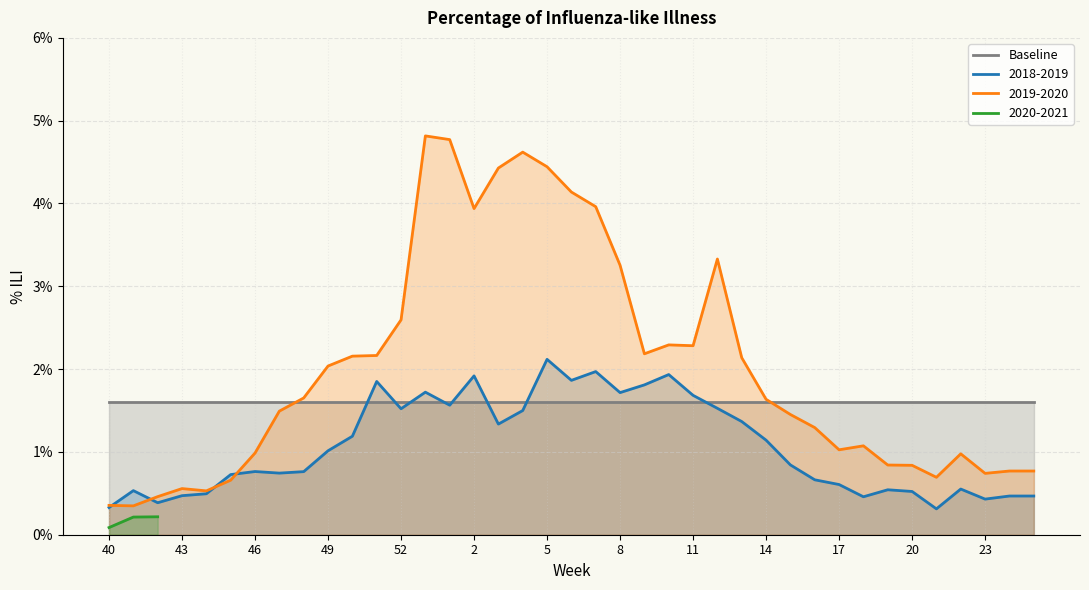

True or false: 2019-2020 has more than 2 interior local peaks.

True